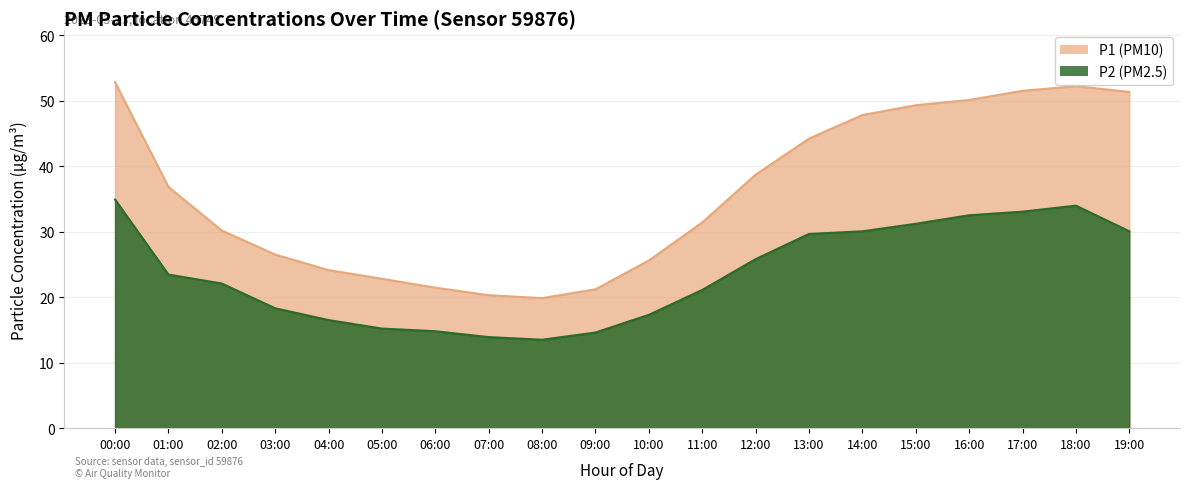

Which series has the largest total across all categories?

P1